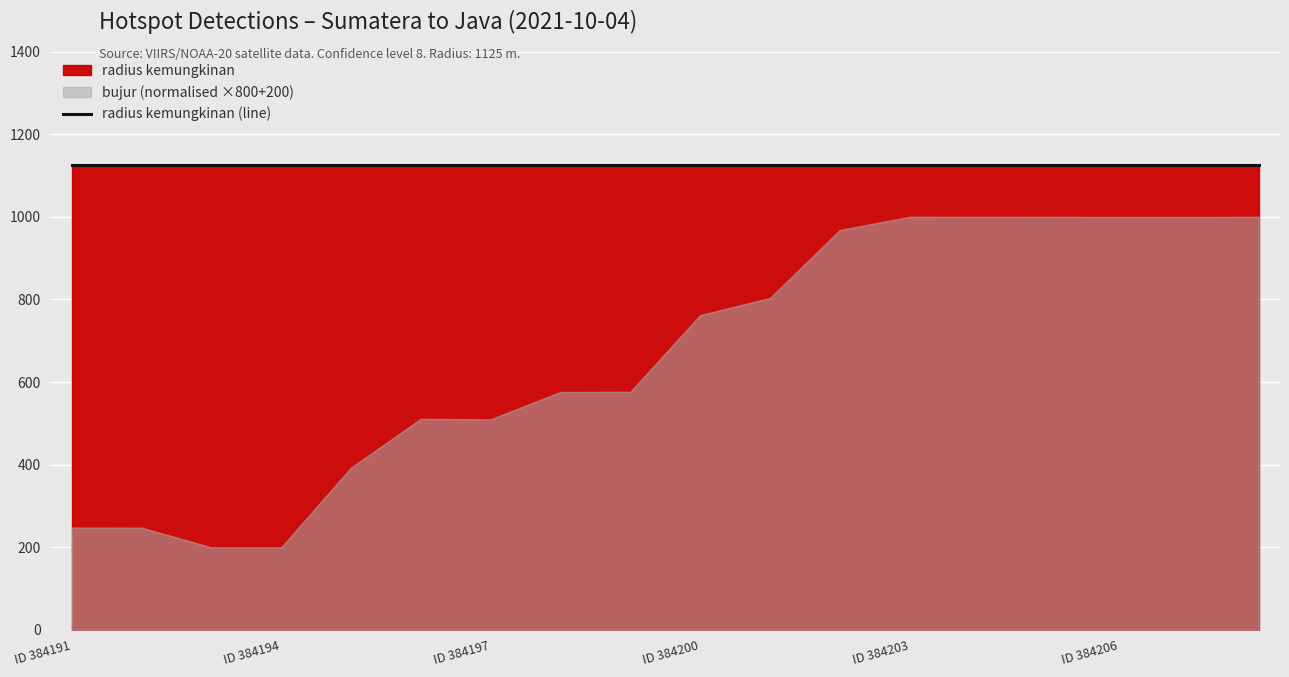

Reading left to right, extract all data points from this chart.

tingkat kepercayaan: 8.0	8.0	8.0	8.0	8.0	8.0	8.0	8.0	8.0	8.0	8.0	8.0	8.0	8.0	8.0	8.0	8.0	8.0
radius kemungkinan: 1125.0	1125.0	1125.0	1125.0	1125.0	1125.0	1125.0	1125.0	1125.0	1125.0	1125.0	1125.0	1125.0	1125.0	1125.0	1125.0	1125.0	1125.0
bujur: 98.5	98.5	97.7	97.7	100.8	102.7	102.7	103.7	103.7	106.7	107.3	109.9	110.4	110.4	110.4	110.4	110.4	110.4